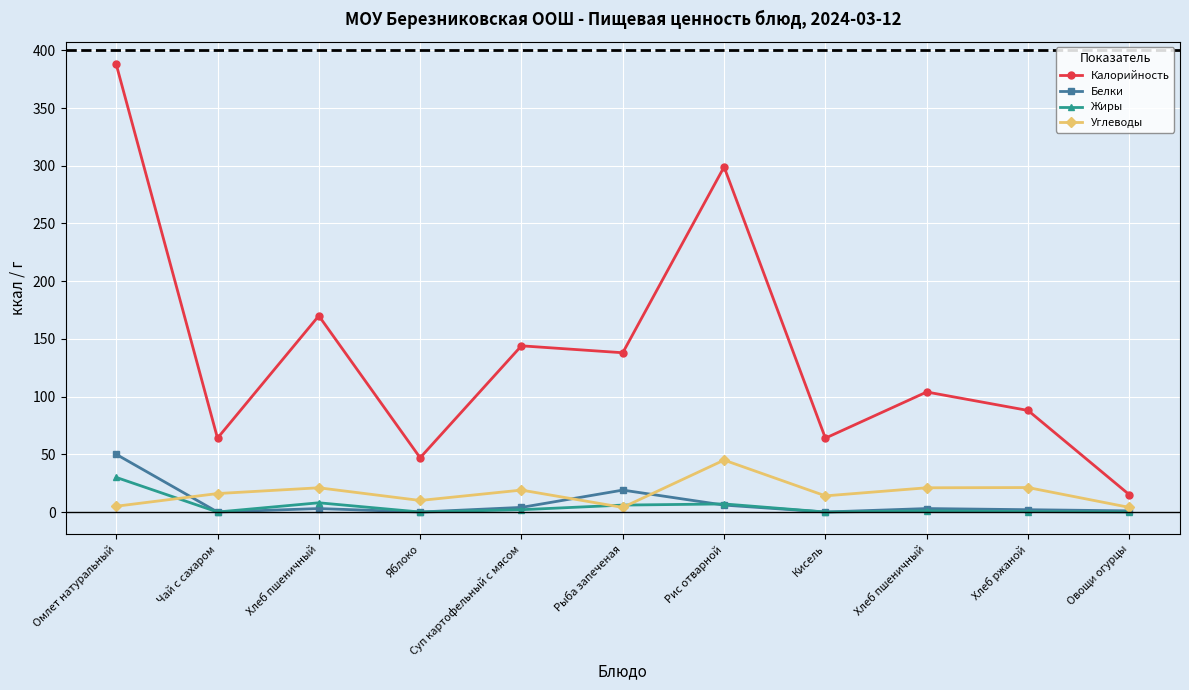

Count the number of data series in this chart.

4